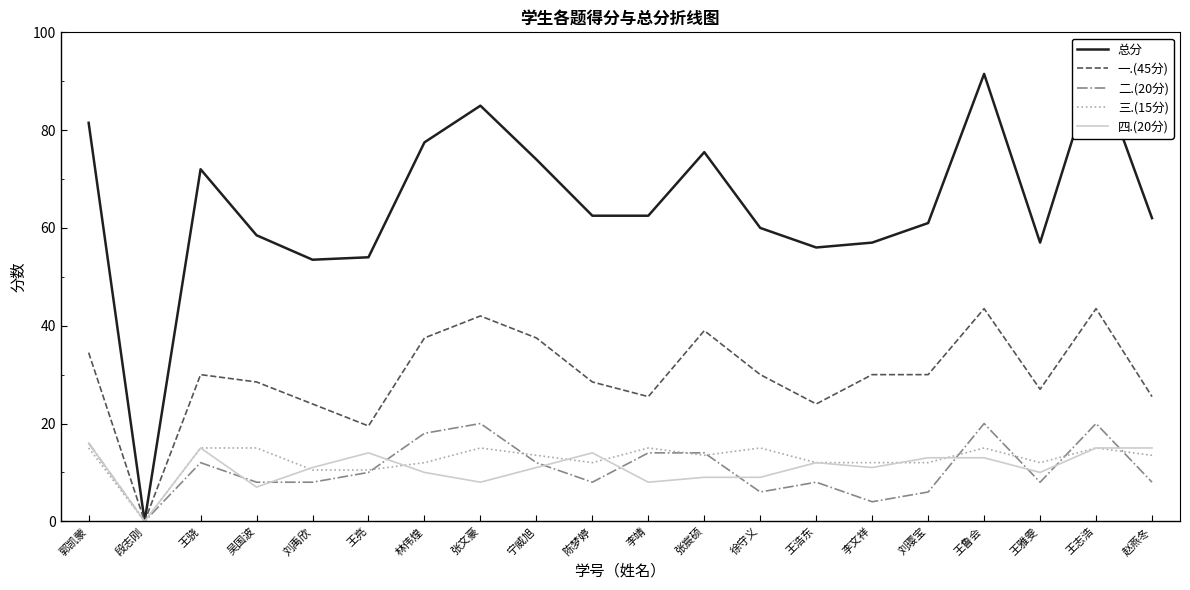

List the series in order of their peak value, lowest first.

三.(15分), 四.(20分), 二.(20分), 一.(45分), 总分